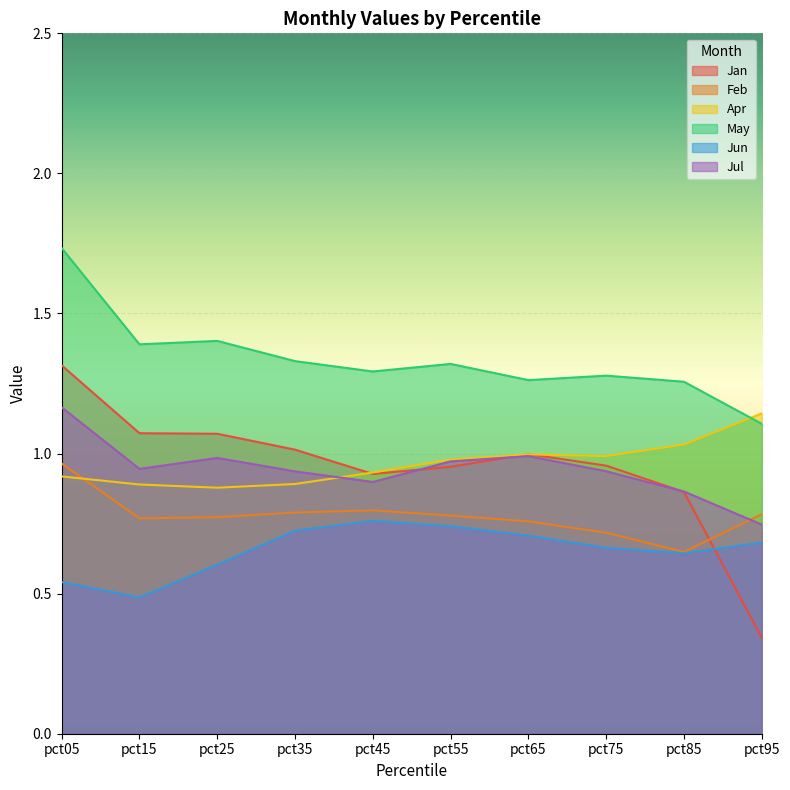

Reading left to right, transcribe all the data shown in this chart.

Jan: 1.3	1.1	1.1	1.0	0.9	1.0	1.0	1.0	0.9	0.3
Feb: 1.0	0.8	0.8	0.8	0.8	0.8	0.8	0.7	0.6	0.8
Apr: 0.9	0.9	0.9	0.9	0.9	1.0	1.0	1.0	1.0	1.1
May: 1.7	1.4	1.4	1.3	1.3	1.3	1.3	1.3	1.3	1.1
Jun: 0.5	0.5	0.6	0.7	0.8	0.7	0.7	0.7	0.6	0.7
Jul: 1.2	0.9	1.0	0.9	0.9	1.0	1.0	0.9	0.9	0.7